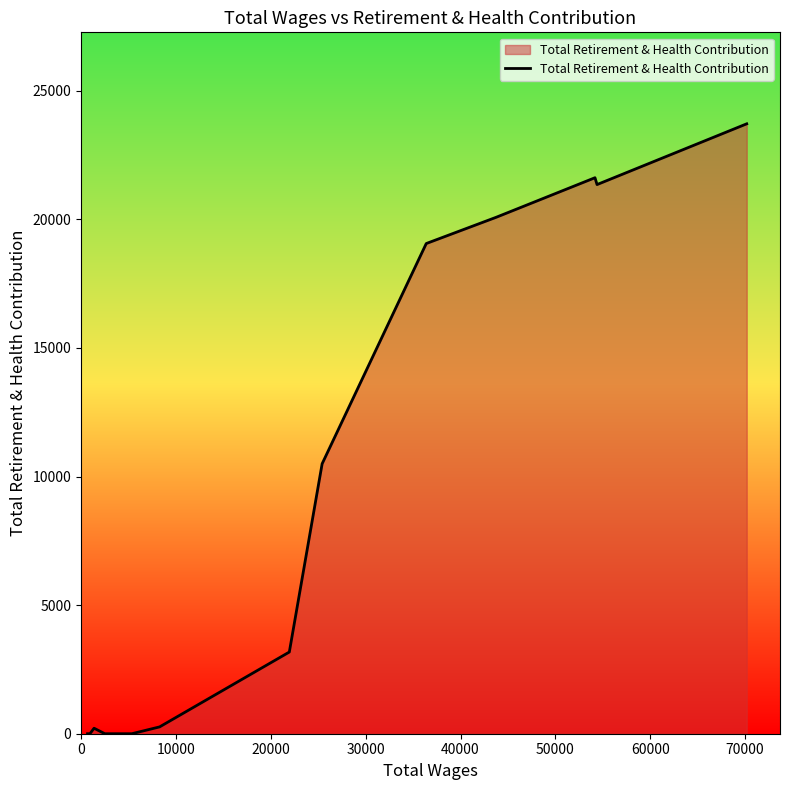

Does the chart have visible grid lines?

No